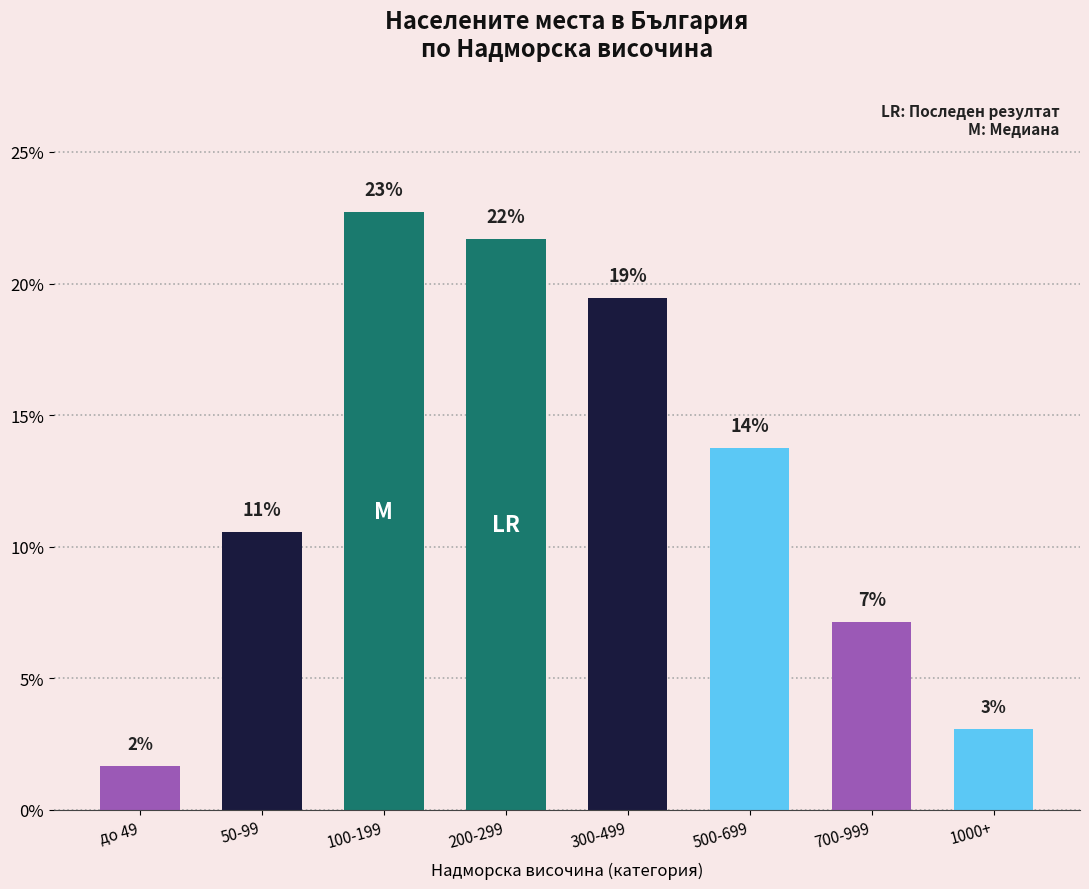

How many bars are there in total?

8